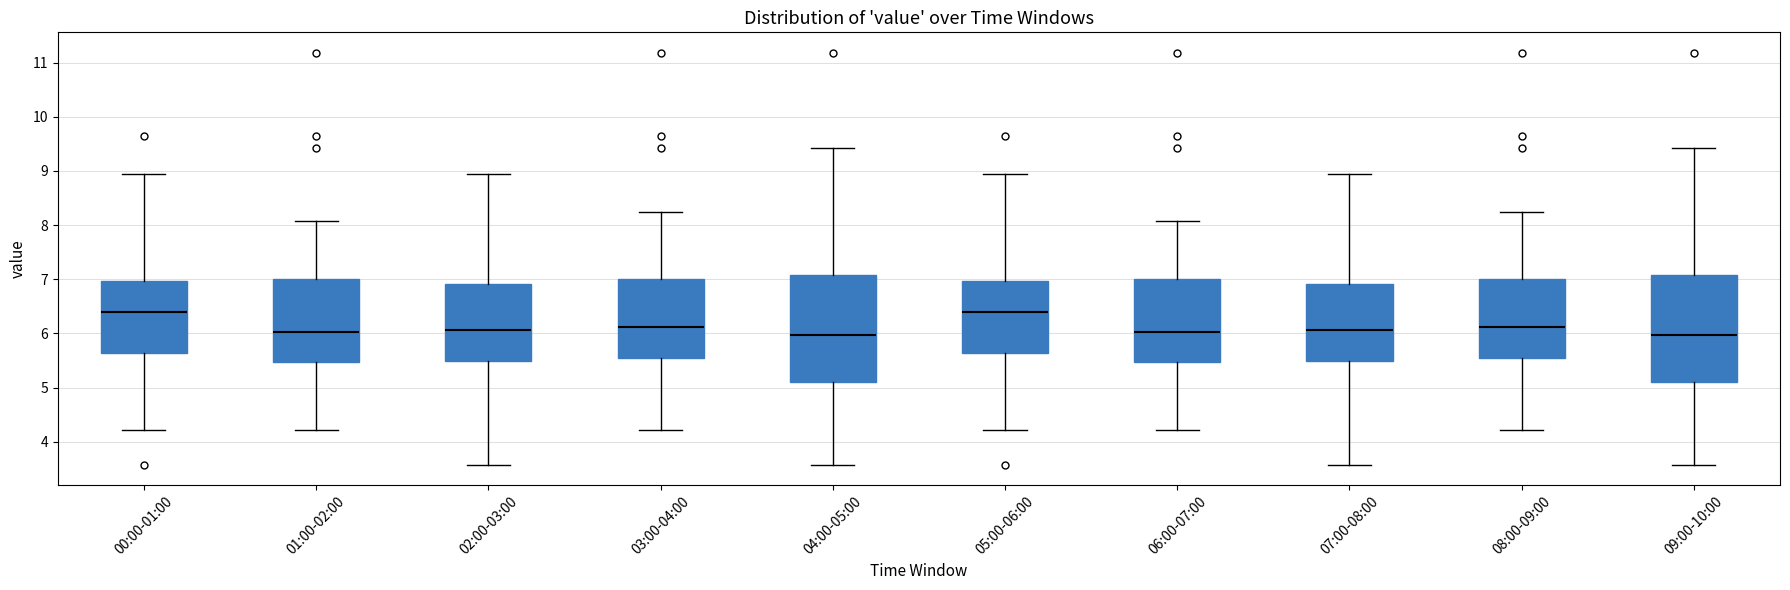

Reading left to right, transcribe this box plot: for each box, give where its median line is, the range the box spans, and where its two whiskers end, as read against the y-axis. The values are not printed on the chart, so give them approximately, as read against the axis.

00:00-01:00: median 6.4, box 5.6 to 7.0, whiskers 4.2 to 9.0
01:00-02:00: median 6.0, box 5.5 to 7.0, whiskers 4.2 to 8.1
02:00-03:00: median 6.1, box 5.5 to 6.9, whiskers 3.6 to 9.0
03:00-04:00: median 6.1, box 5.6 to 7.0, whiskers 4.2 to 8.3
04:00-05:00: median 6.0, box 5.1 to 7.1, whiskers 3.6 to 9.4
05:00-06:00: median 6.4, box 5.6 to 7.0, whiskers 4.2 to 9.0
06:00-07:00: median 6.0, box 5.5 to 7.0, whiskers 4.2 to 8.1
07:00-08:00: median 6.1, box 5.5 to 6.9, whiskers 3.6 to 9.0
08:00-09:00: median 6.1, box 5.6 to 7.0, whiskers 4.2 to 8.3
09:00-10:00: median 6.0, box 5.1 to 7.1, whiskers 3.6 to 9.4